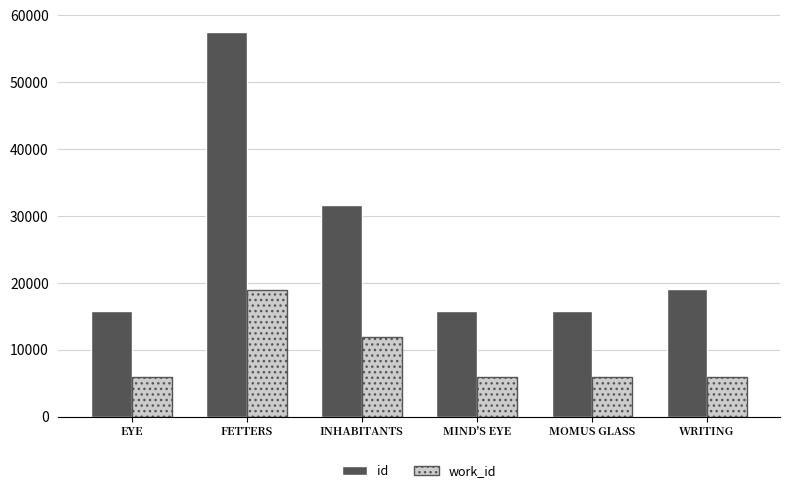

At FETTERS, list the series in order from largest to smallest.

id, work_id